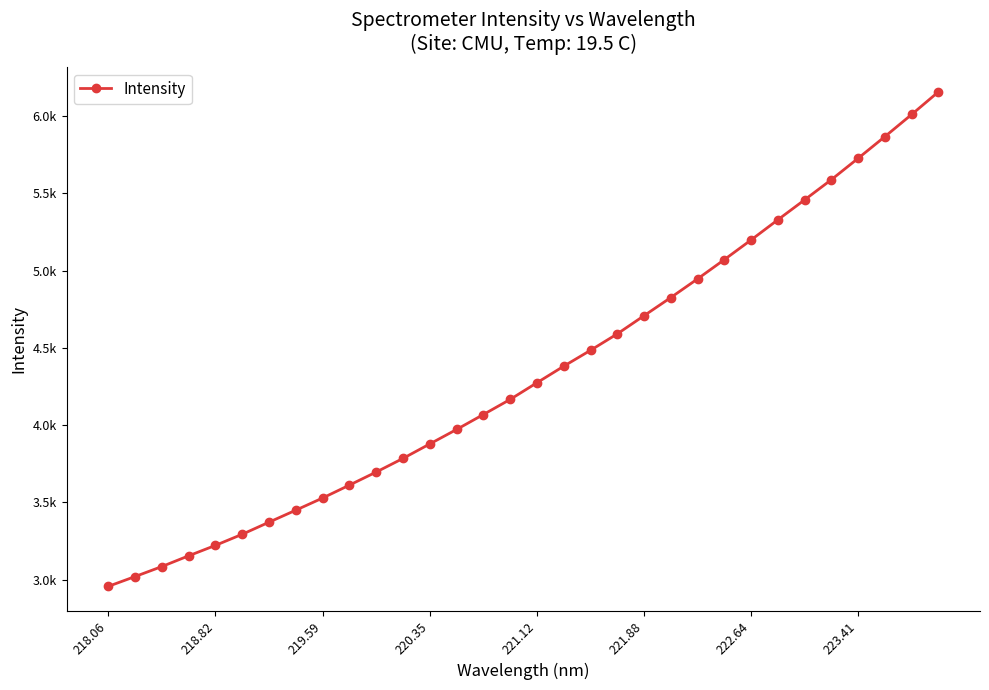

How many lines are shown in the chart?

1